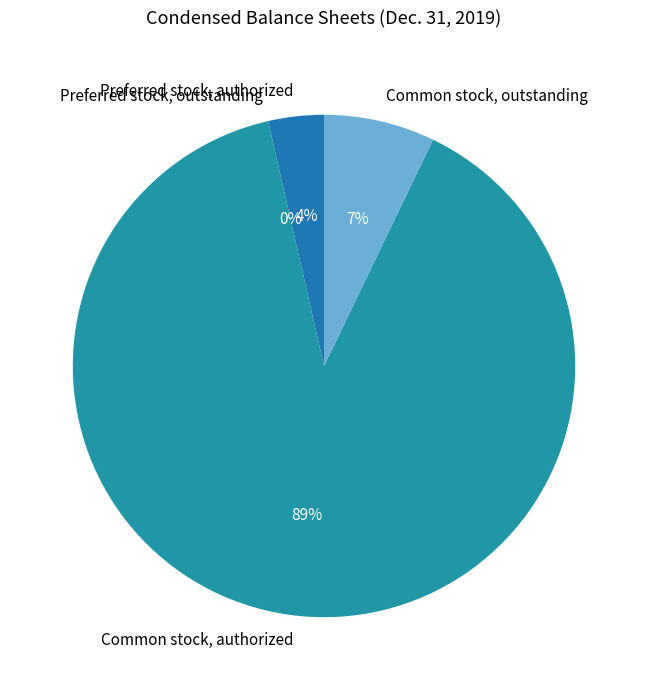

To the nearest percent, what is the combined percentage of Common stock, authorized and Common stock, outstanding?

96%